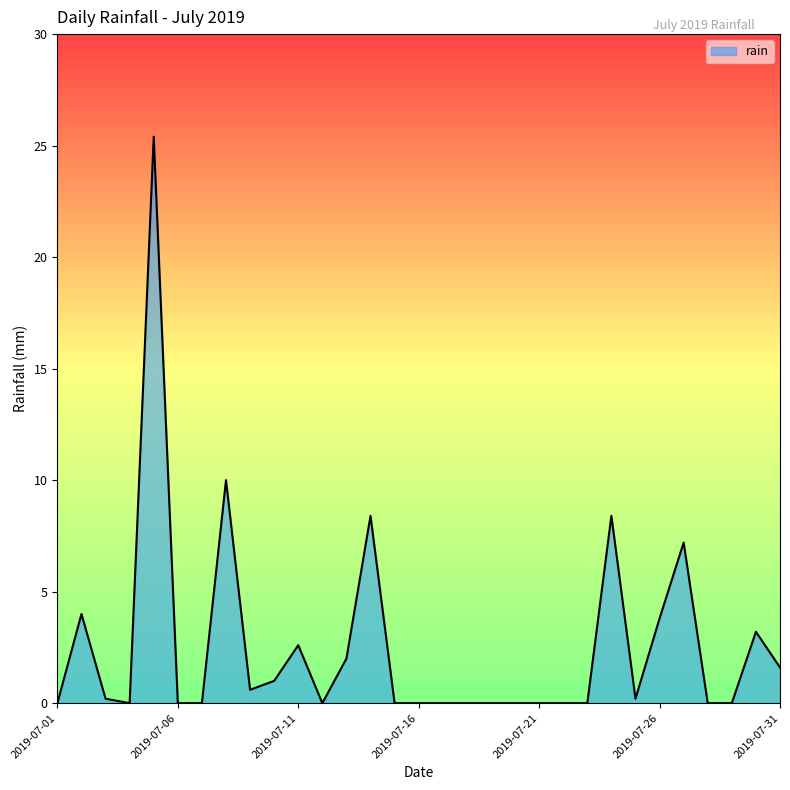

What is the difference between the maximum and minimum values?

25.4